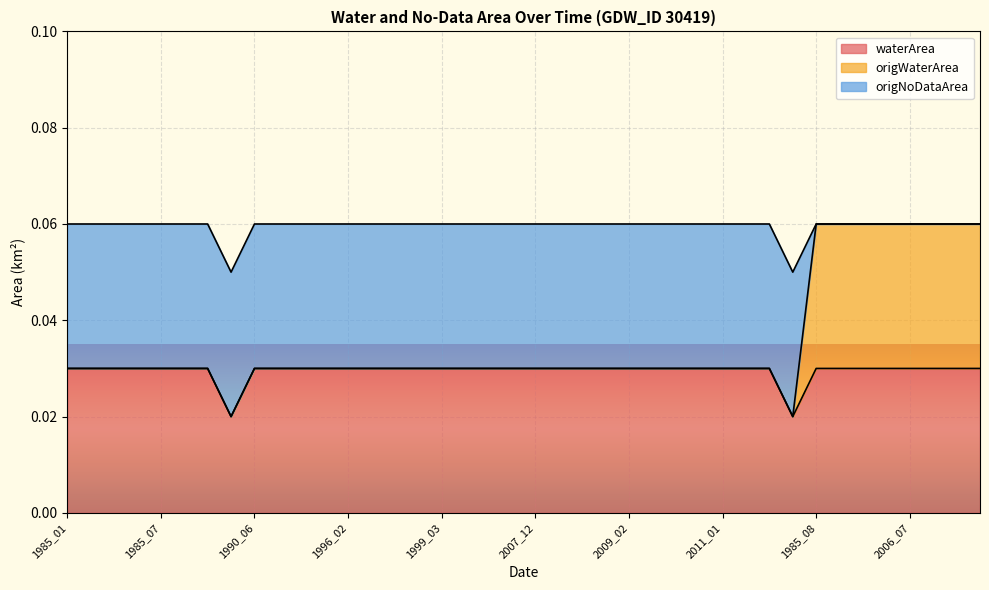

Where is waterArea nearest to the value 0?

1990_02